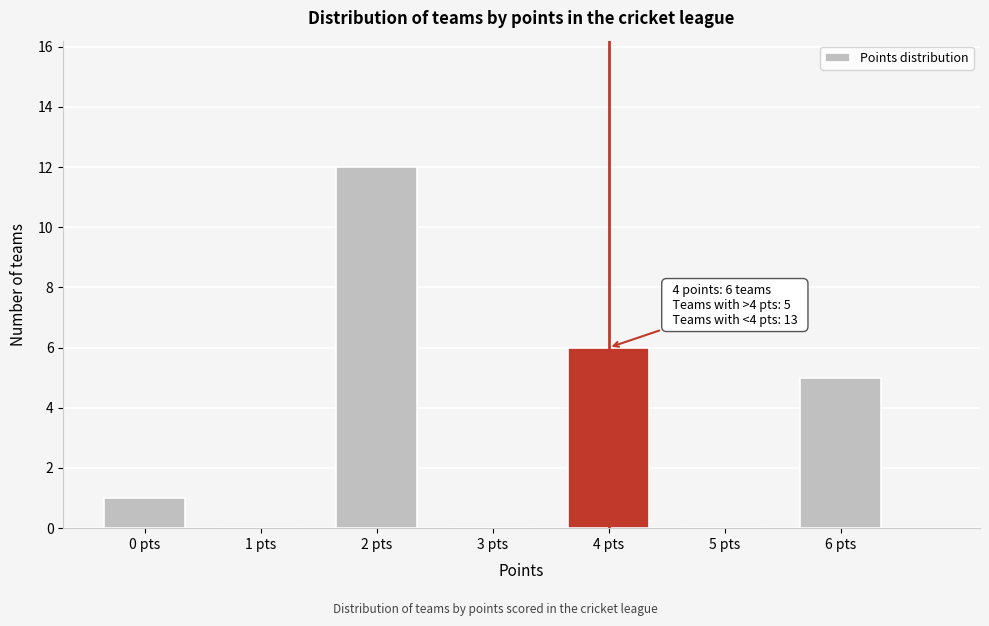

Which range on the x-axis has the tallest bar?

1.5 to 2.5